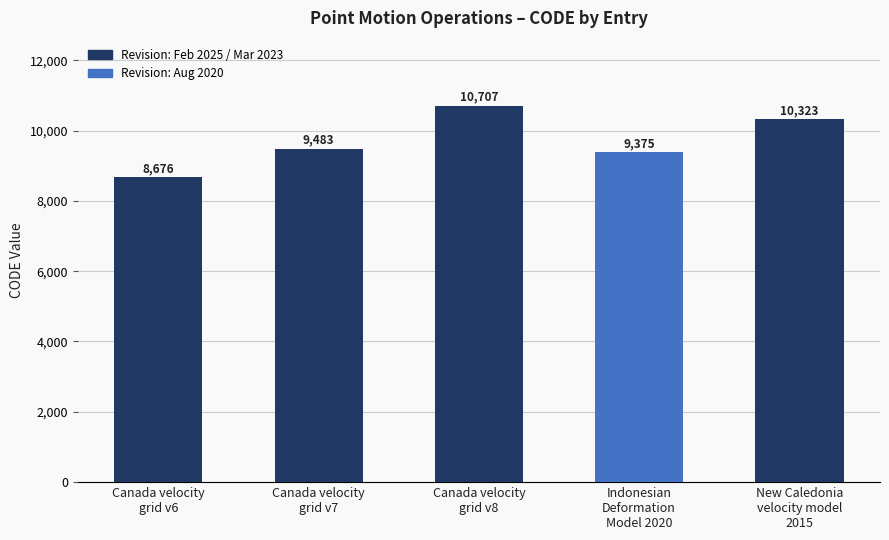

At which label is the value closest to 9691?

Canada velocity
grid v7